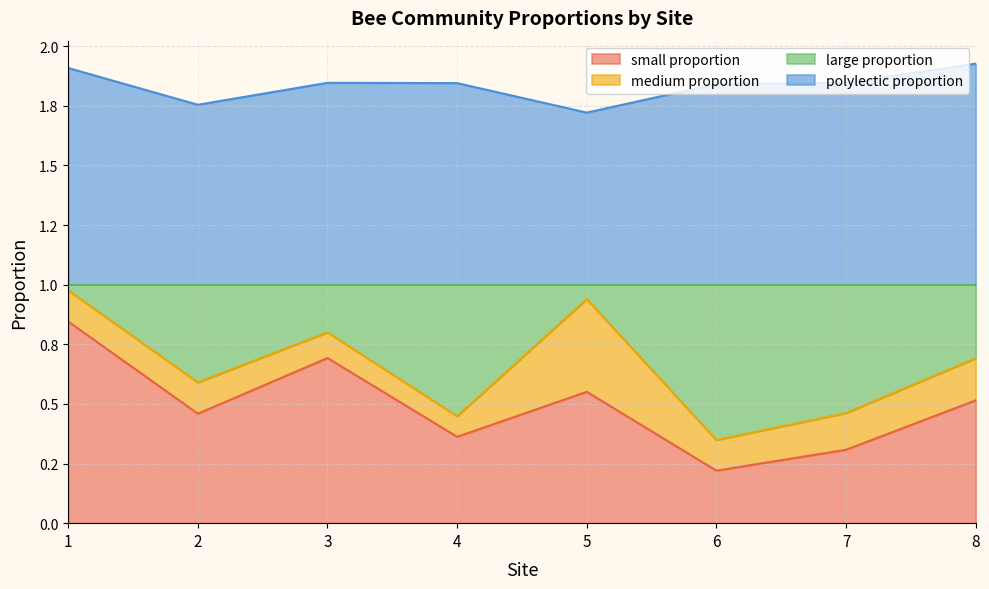

What are all the series names shown in the legend?

small proportion, medium proportion, large proportion, polylectic proportion